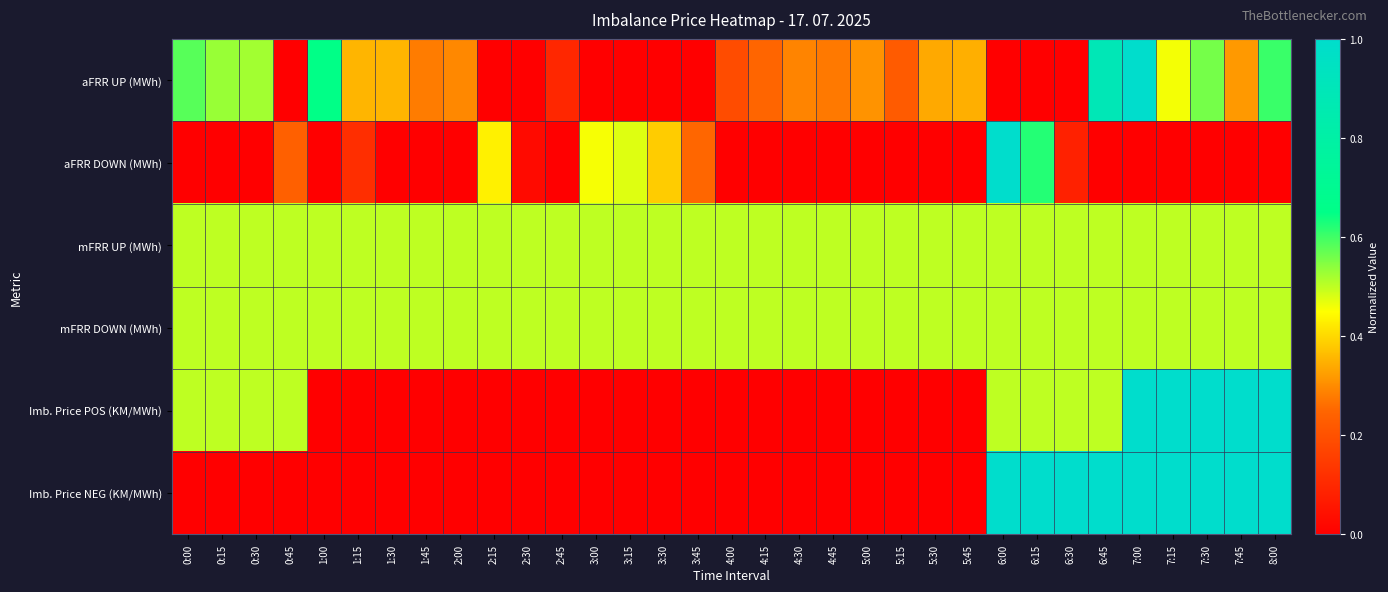

Count the number of categories in the chart.

33